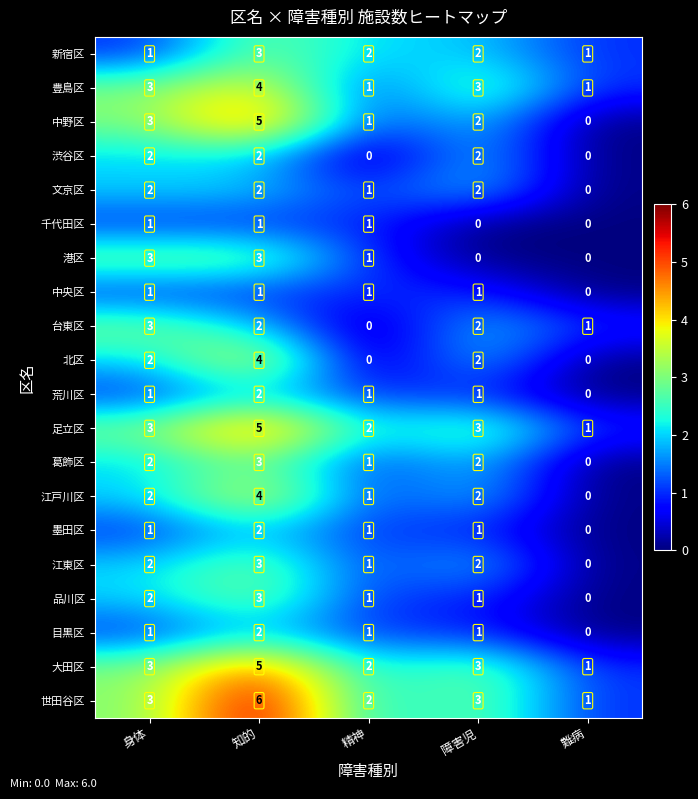

What is the difference between the maximum and minimum values in the 北区 series?

4